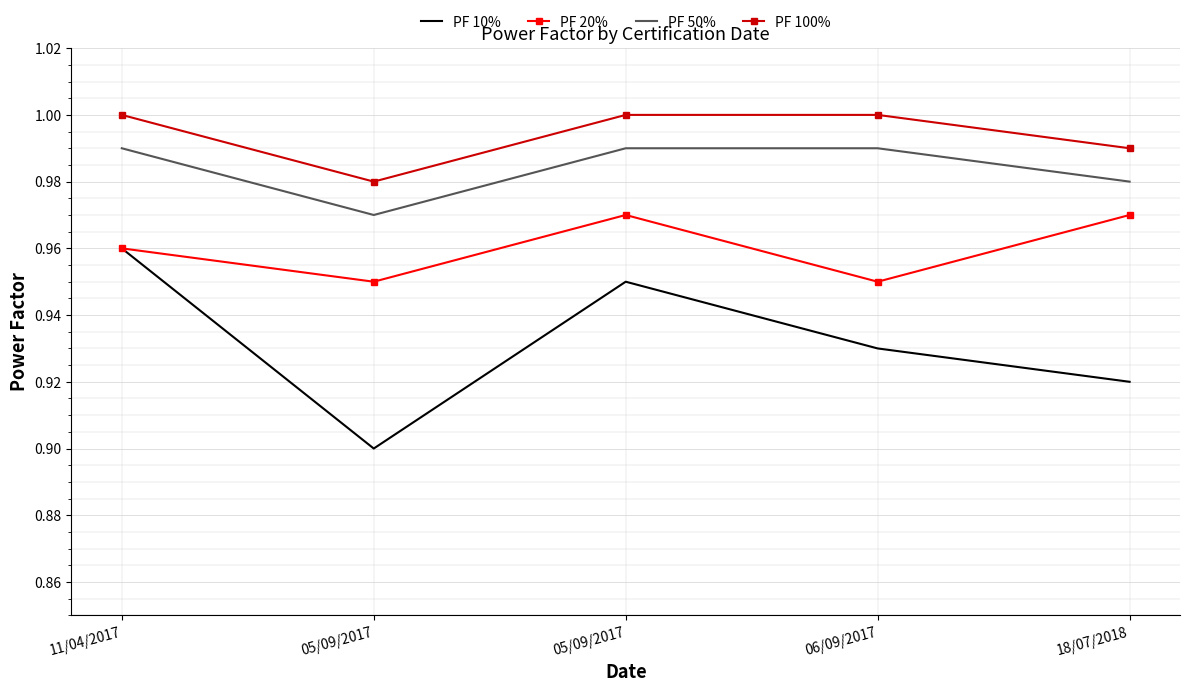

What are all the series names shown in the legend?

PF 10%, PF 20%, PF 50%, PF 100%